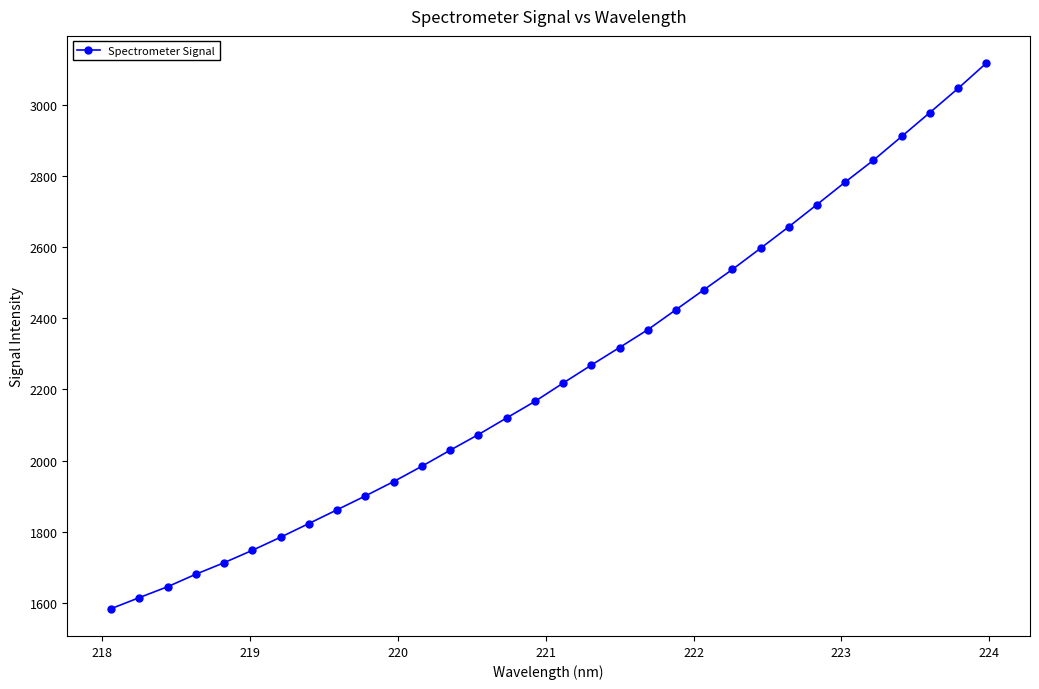

True or false: there are more than 2 points higher than both neighbors.

False